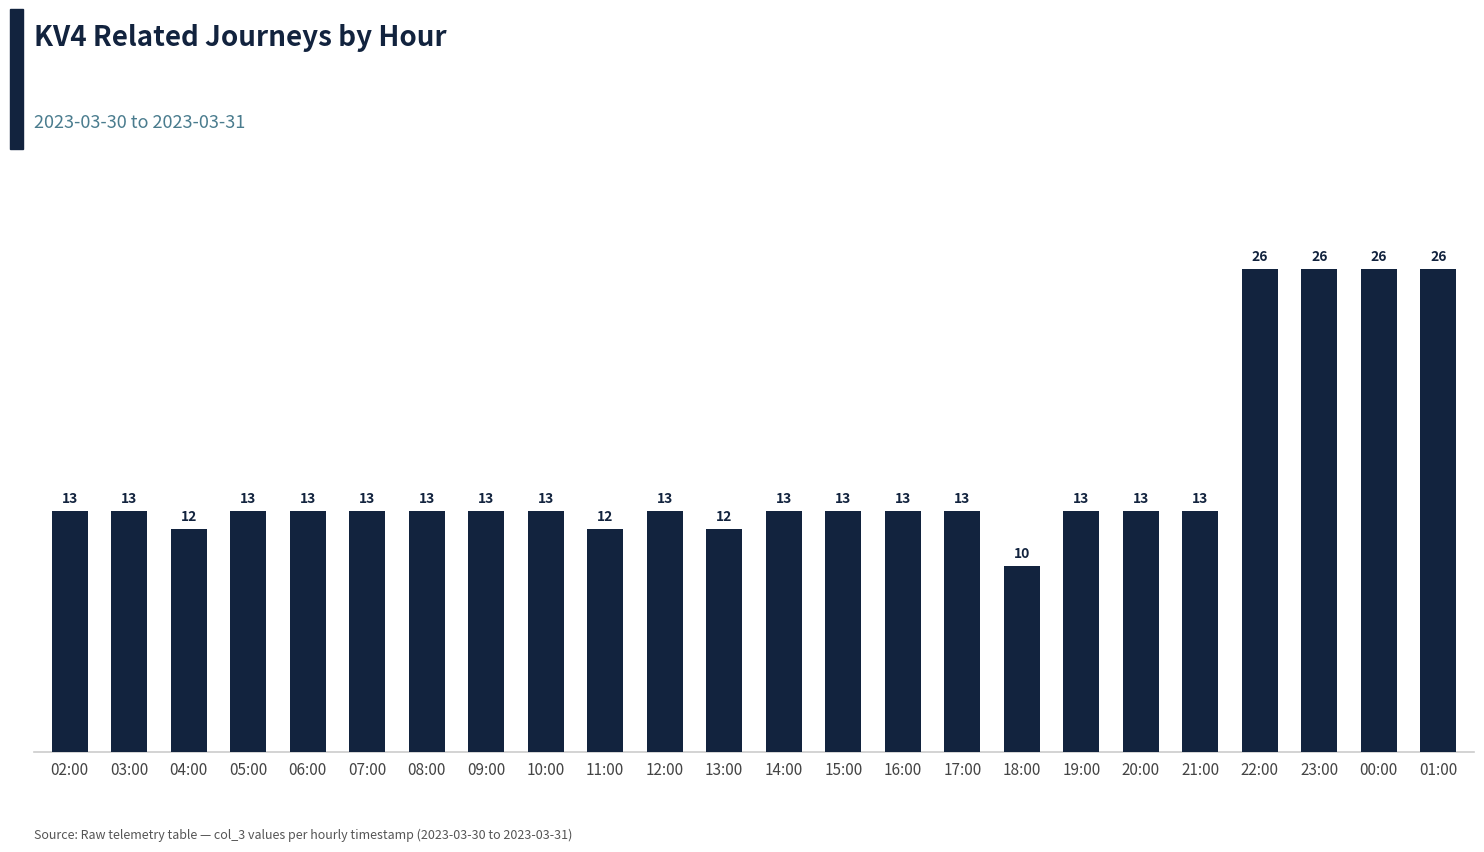

What is the change in value from 06:00 to 01:00?

+13